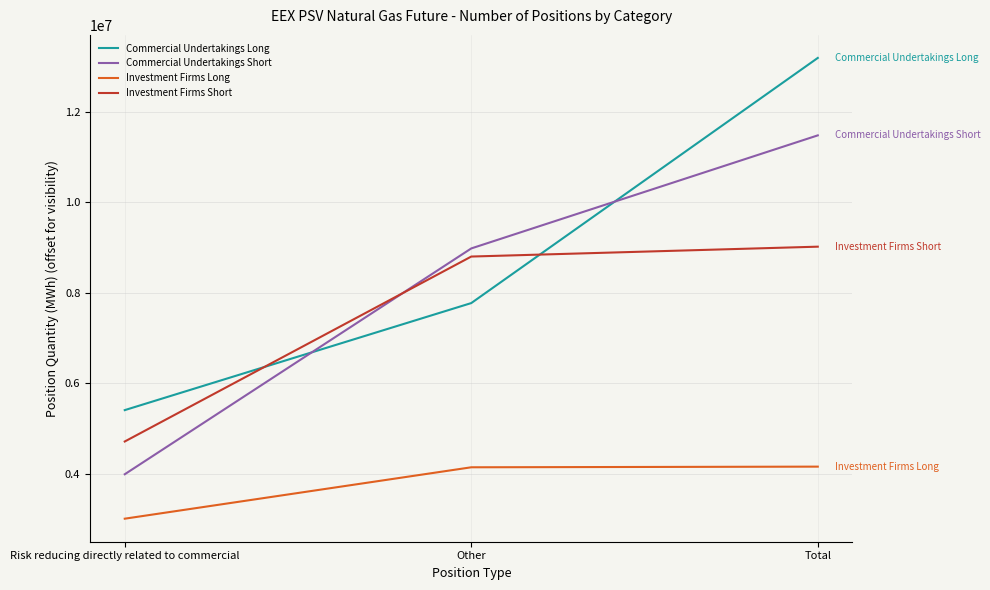

Which series has the largest total across all categories?

Commercial Undertakings Long